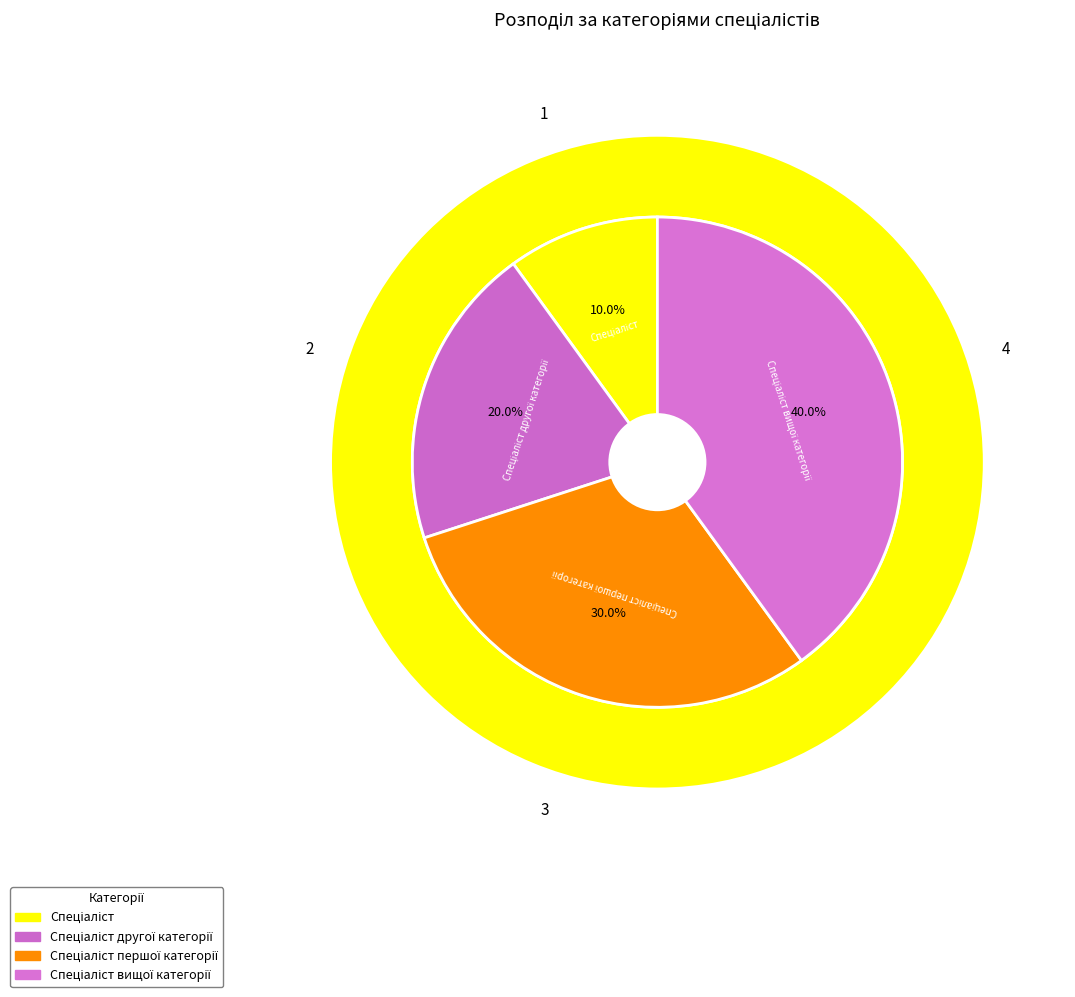

To the nearest percent, what percentage of the pie is Спеціаліст?

10%